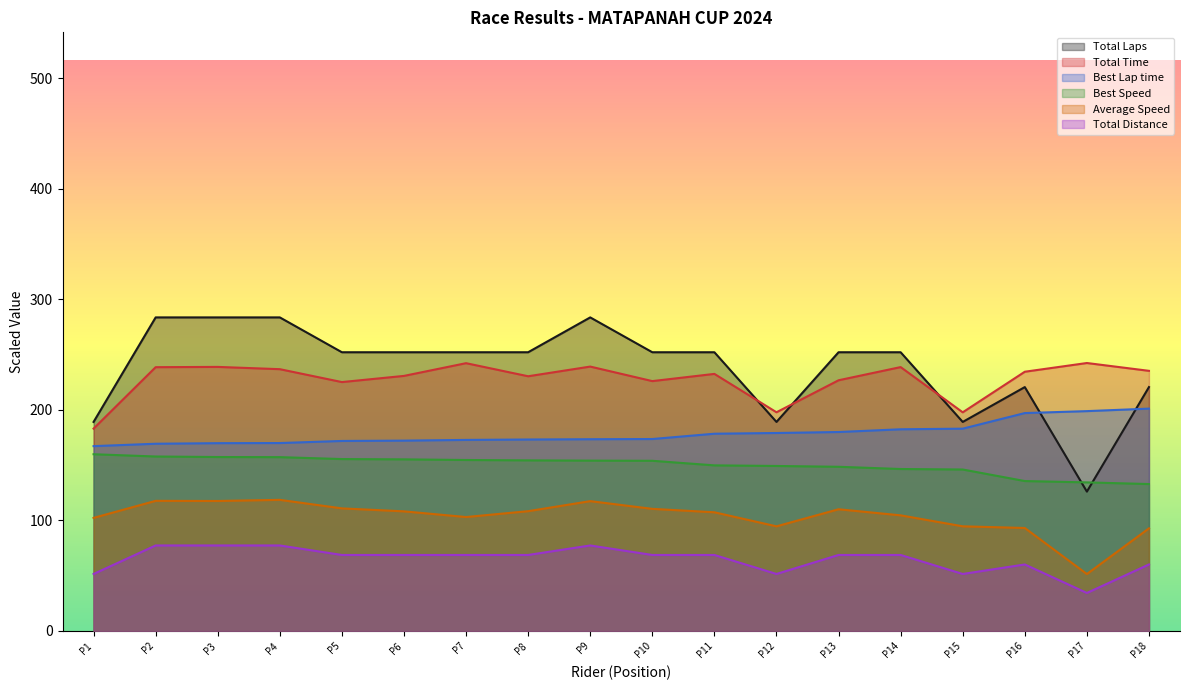

True or false: Best Lap time has more than 2 points higher than both neighbors.

False